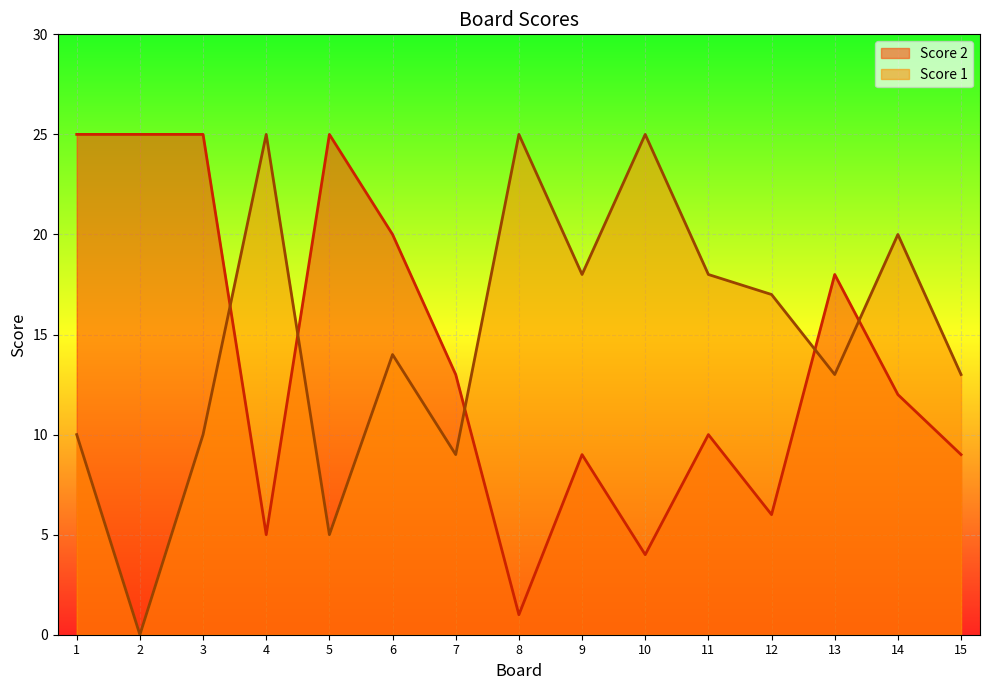

Which has a higher value, 13 or 10?

13